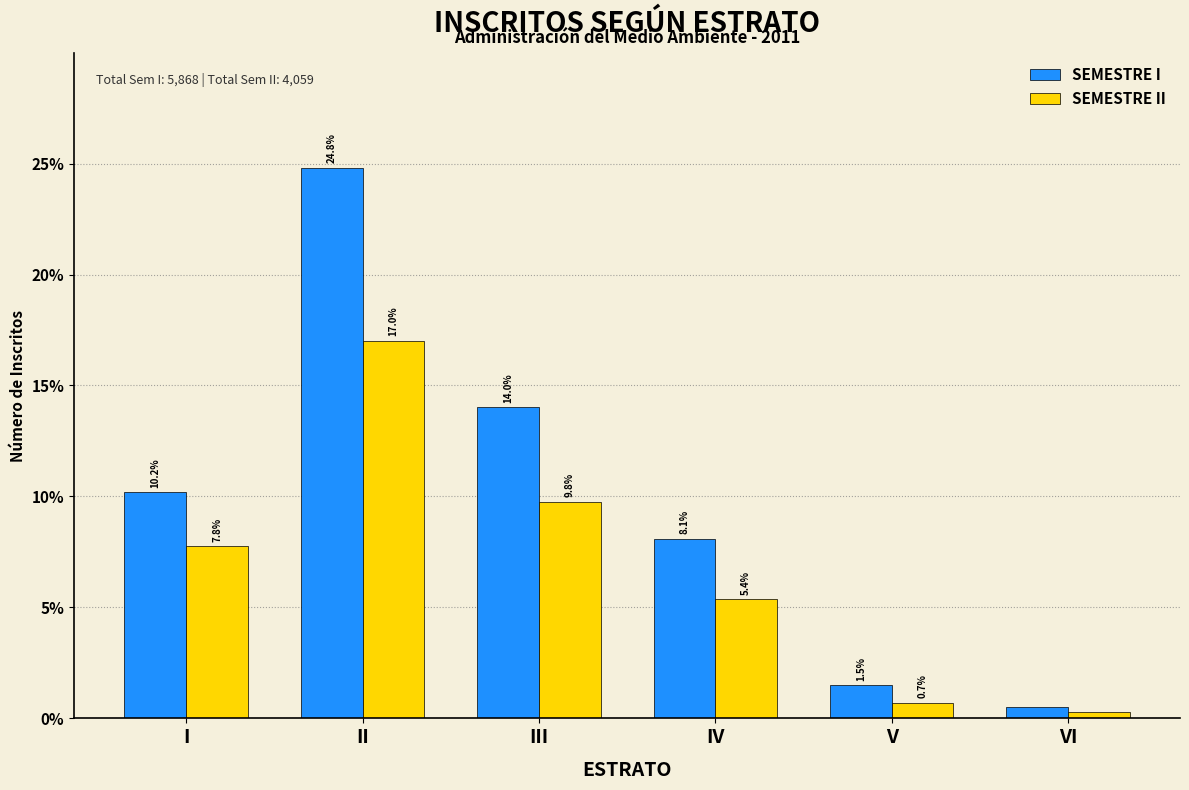

What is the spread (max minus min) of values at V?

0.8